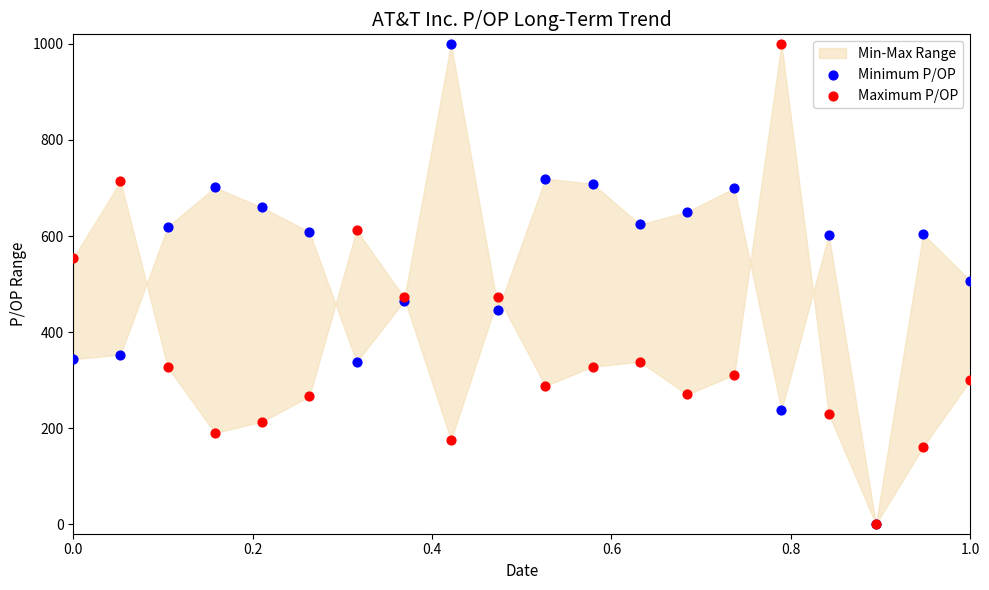

Which series reaches the minimum Y coordinate?

Minimum P/OP